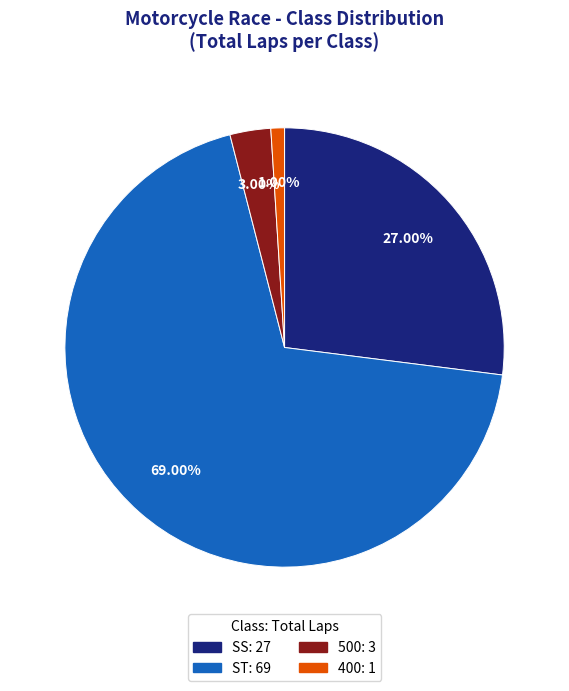

What is the ratio of the value at ST to the value at 500?

23.0